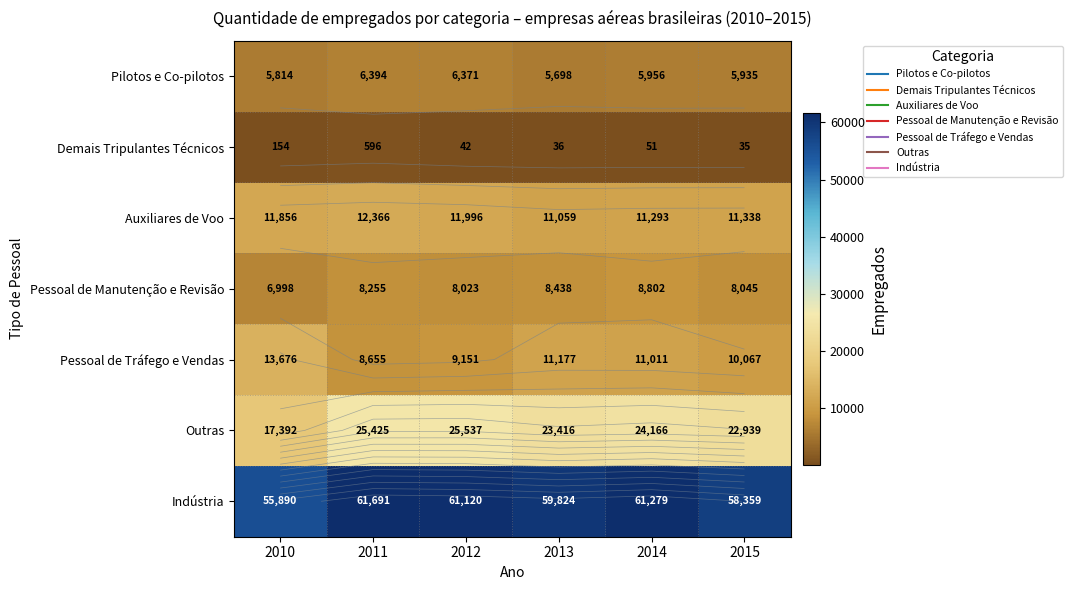

Is it true that Outras equals 25537 at 2012?

True